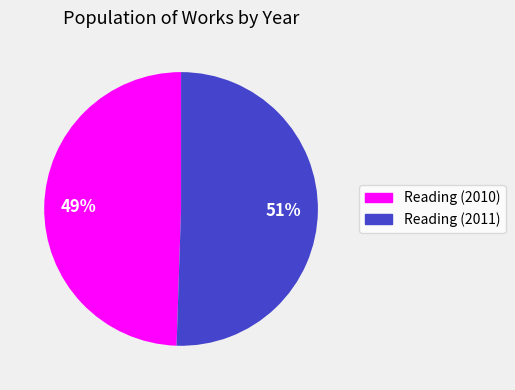

Is it true that Reading (2010) is 38% of the pie?

False